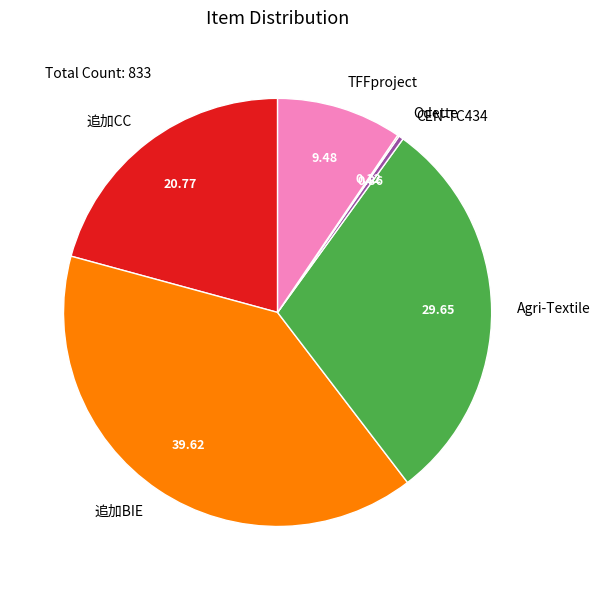

What is the largest slice in the pie chart?

追加BIE